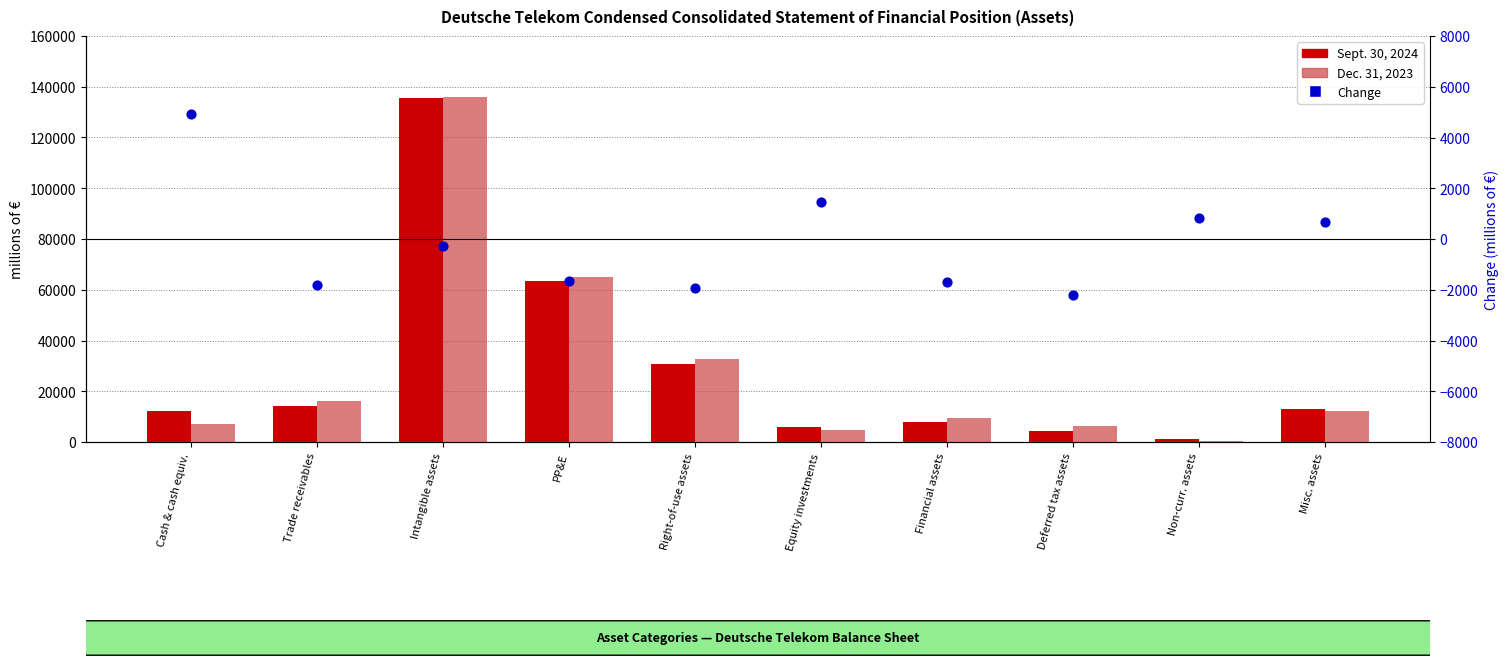

Which series has the largest total across all categories?

Dec. 31, 2023